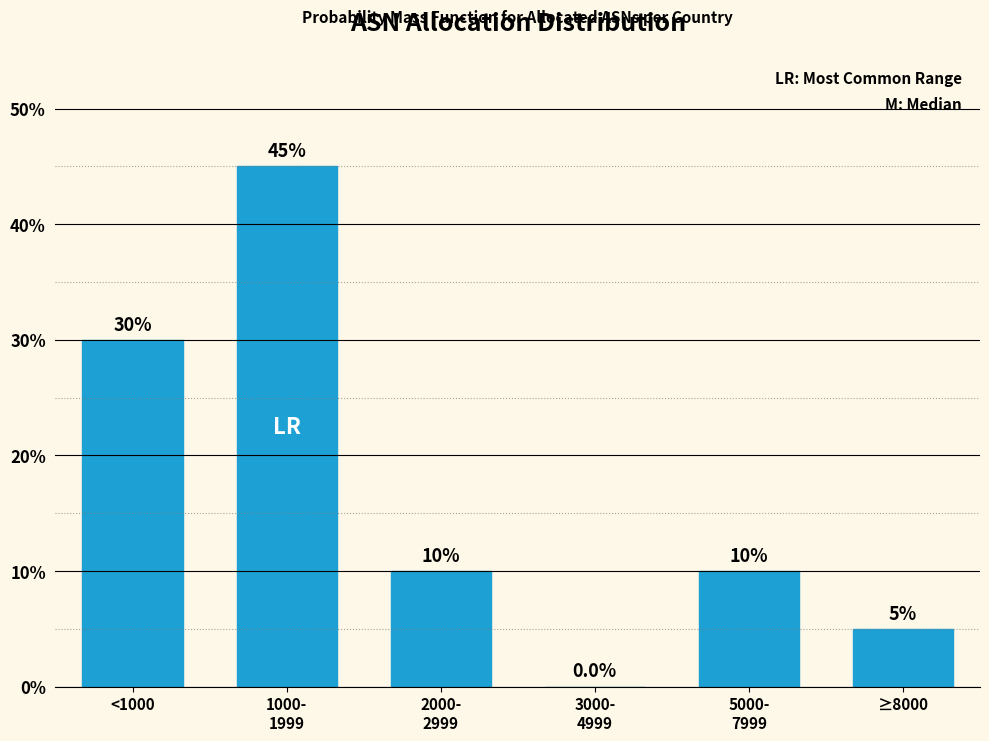

Is it true that the value at ≥8000 is 8?

False